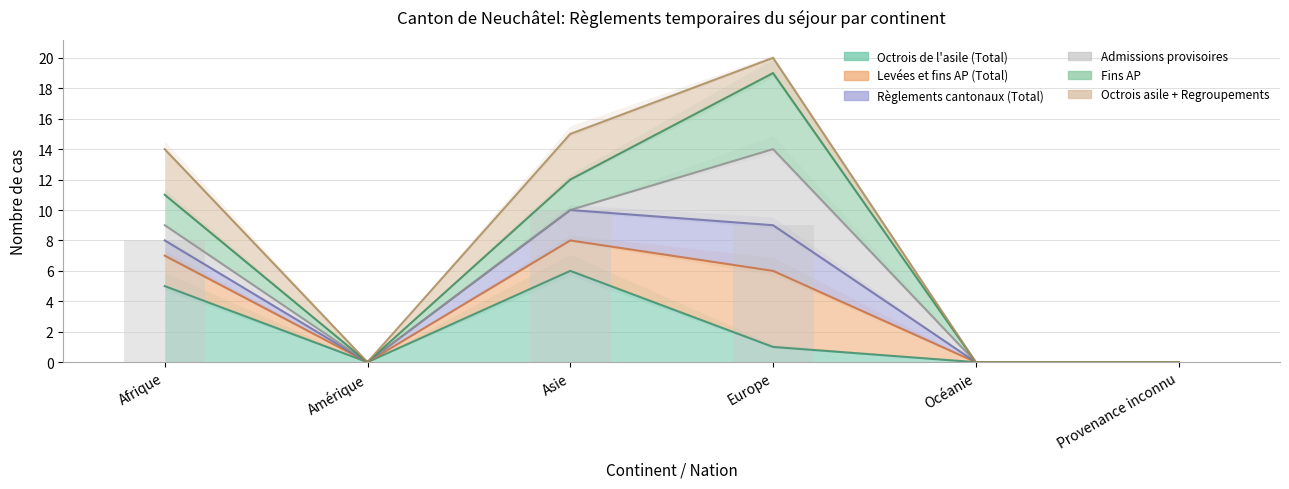

Is it true that the value at Asie is 4?

False